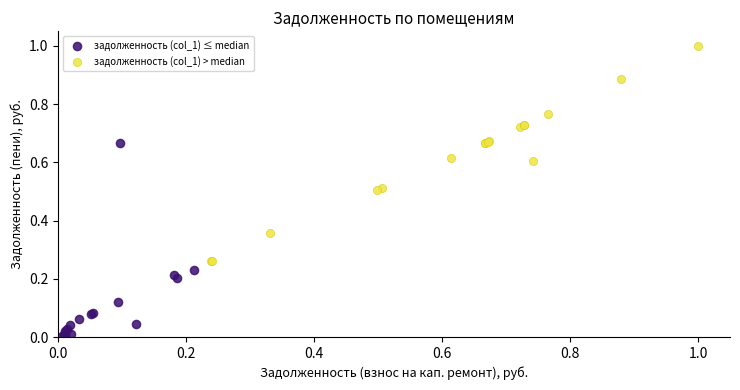

Which series has the largest Y range (max minus min)?

задолженность (col_1) > median